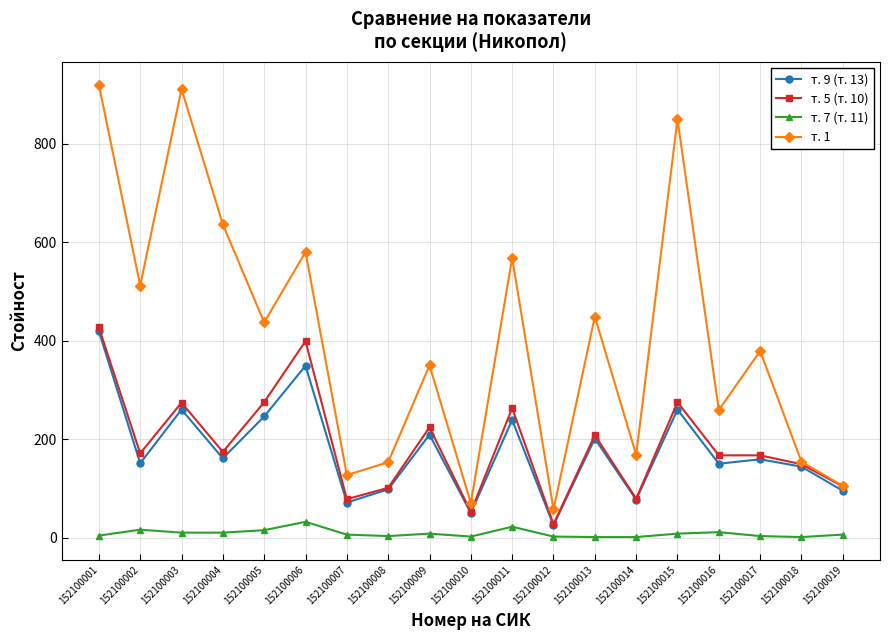

Between 152100013 and 152100018, which series saw the biggest shift?

т. 1